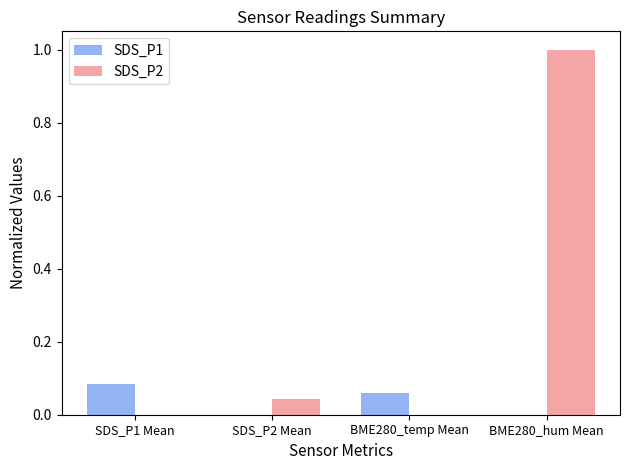

Which series has the largest total across all categories?

SDS_P2